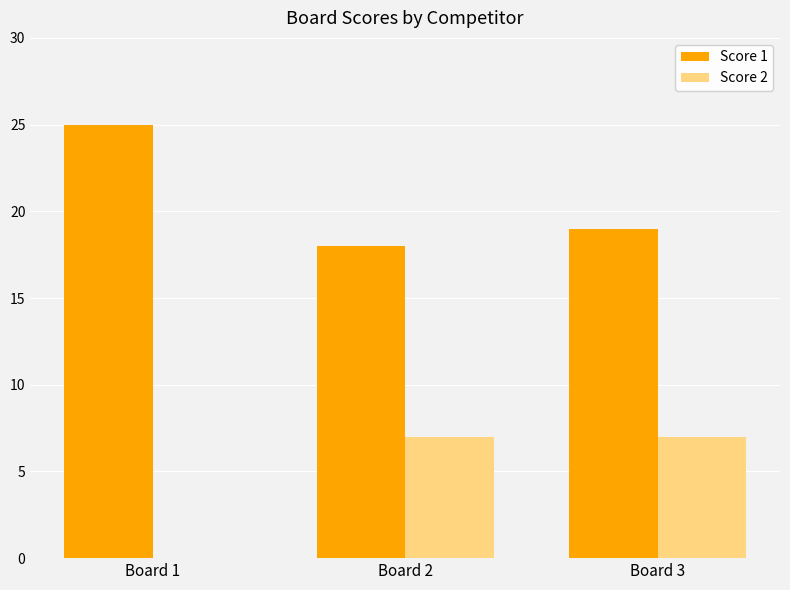

What is the maximum value for Score 2?

7